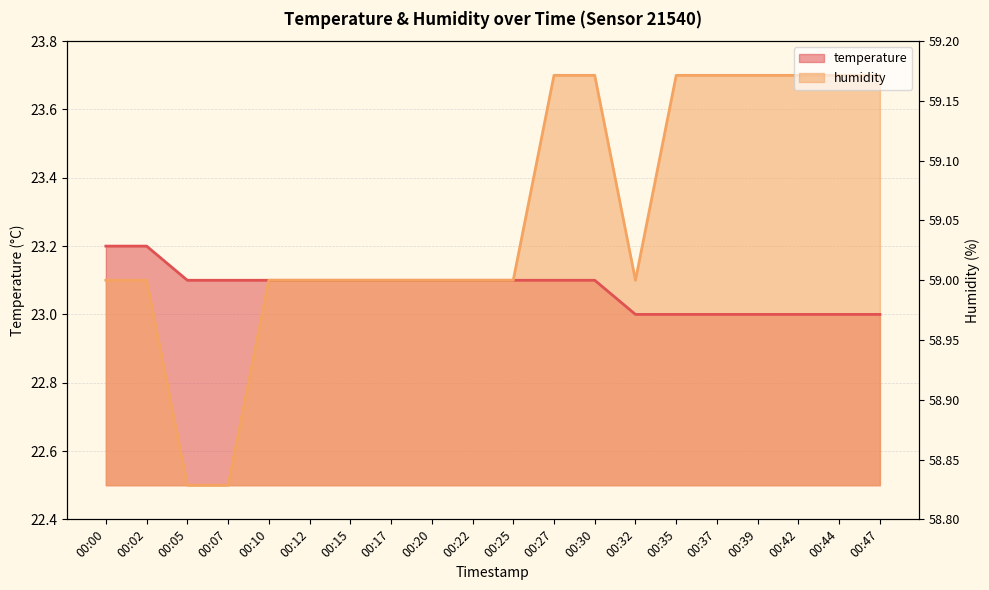

True or false: humidity and temperature cross at least once.

False